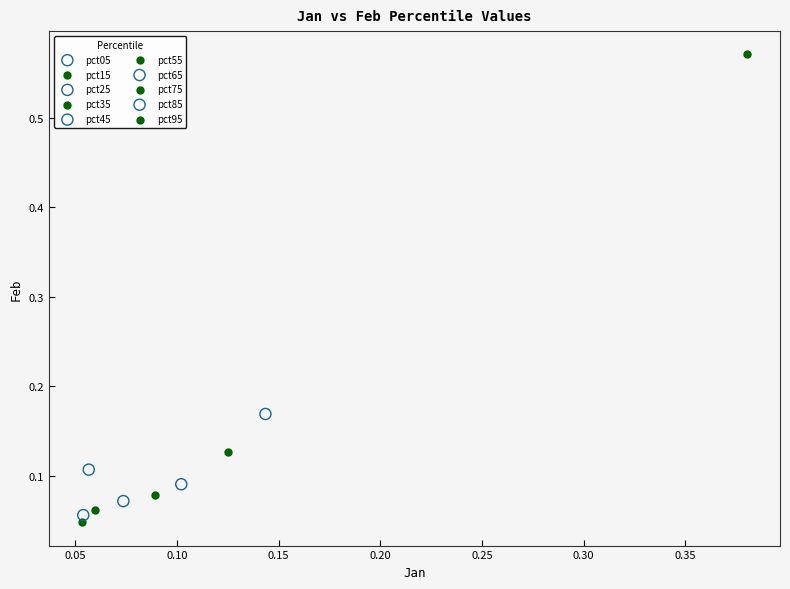

What are all the series names shown in the legend?

pct05, pct15, pct25, pct35, pct45, pct55, pct65, pct75, pct85, pct95